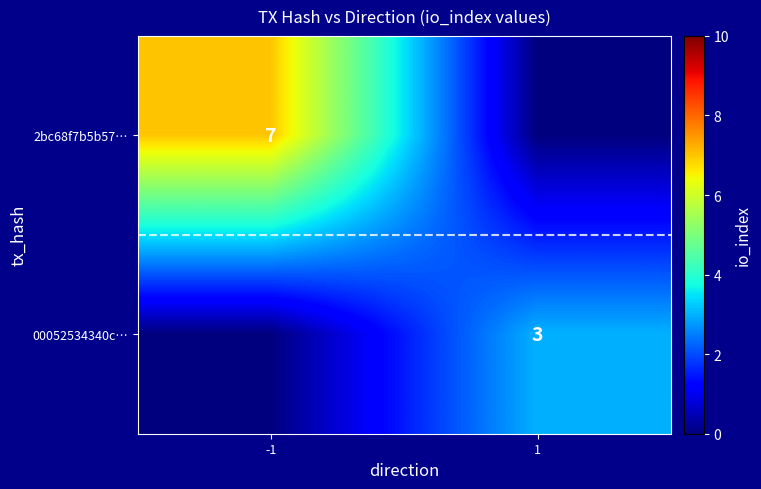

At which category does the chart reach its peak across all series?

-1